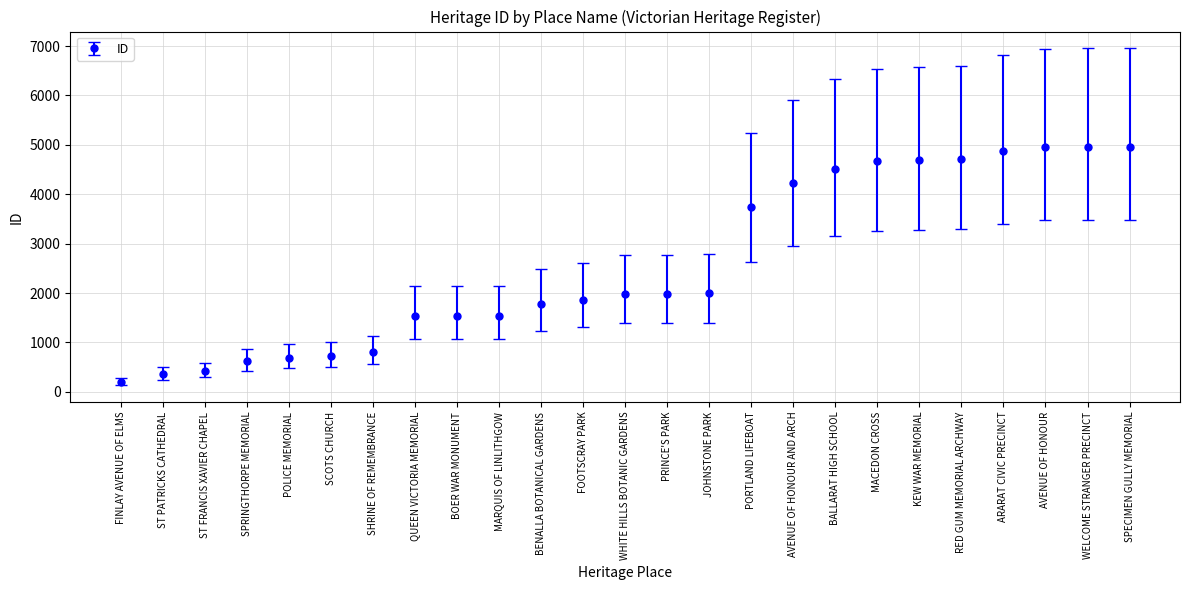

What value does the data have at MARQUIS OF LINLITHGOW?

1537